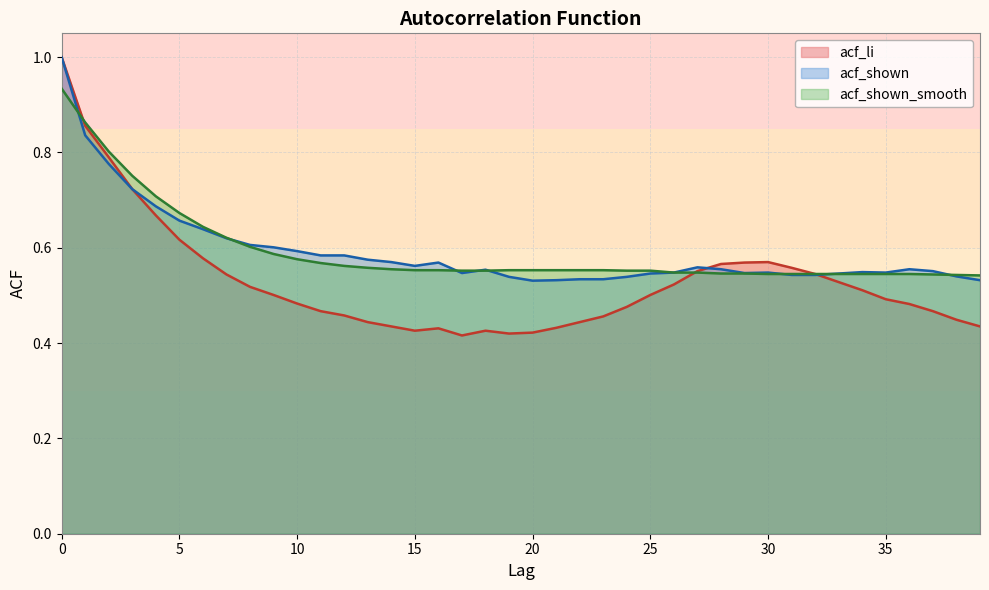

Rank the series by their maximum value, from highest to lowest.

acf_li, acf_shown, acf_shown_smooth